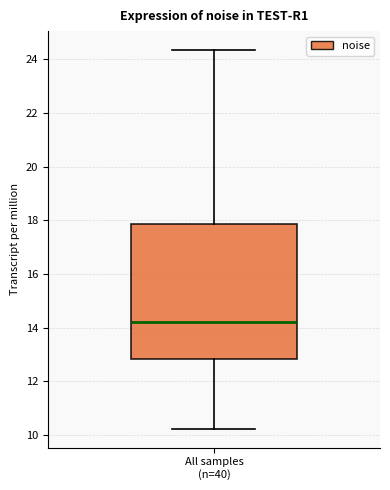

Where does the median line of the box for All samples (n=40) sit on the y-axis? The values are not printed on the chart, so give them approximately, as read against the axis.

14.2